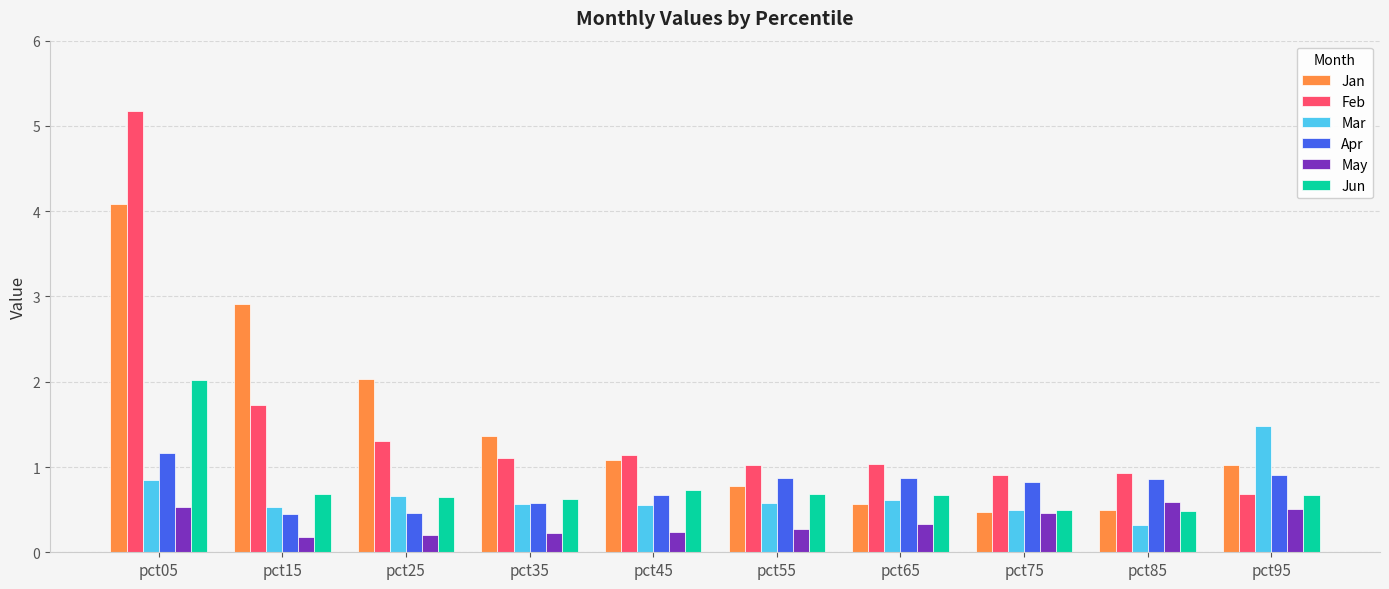

True or false: May has a value of 0.2 at pct35.

True